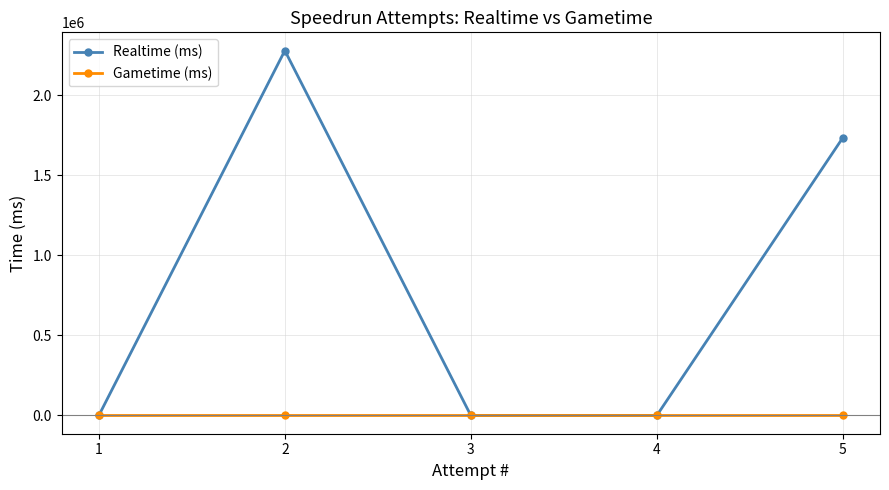

True or false: Realtime (ms) and Gametime (ms) intersect in this chart.

False